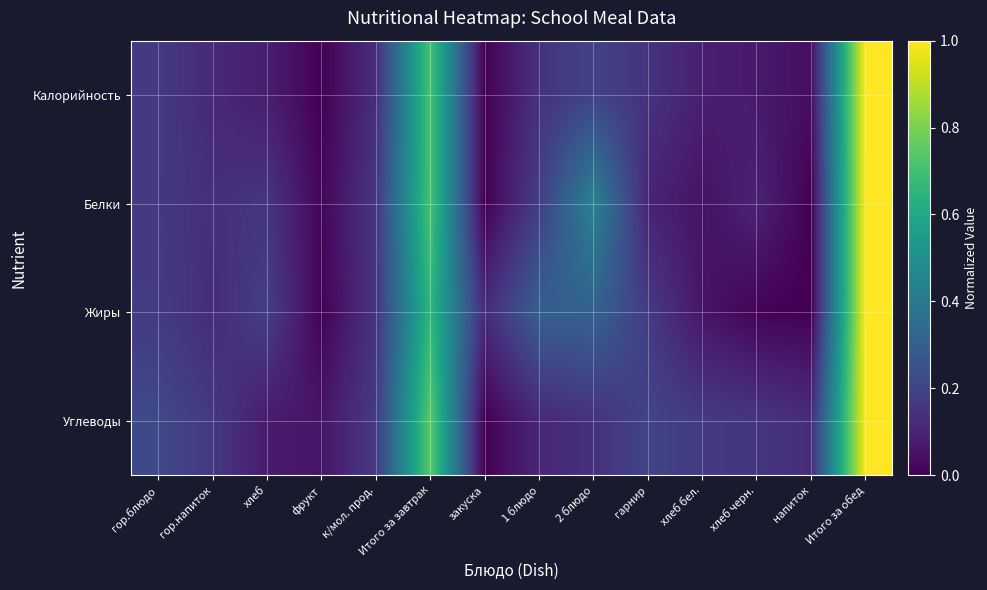

How many categories are shown in the chart?

14